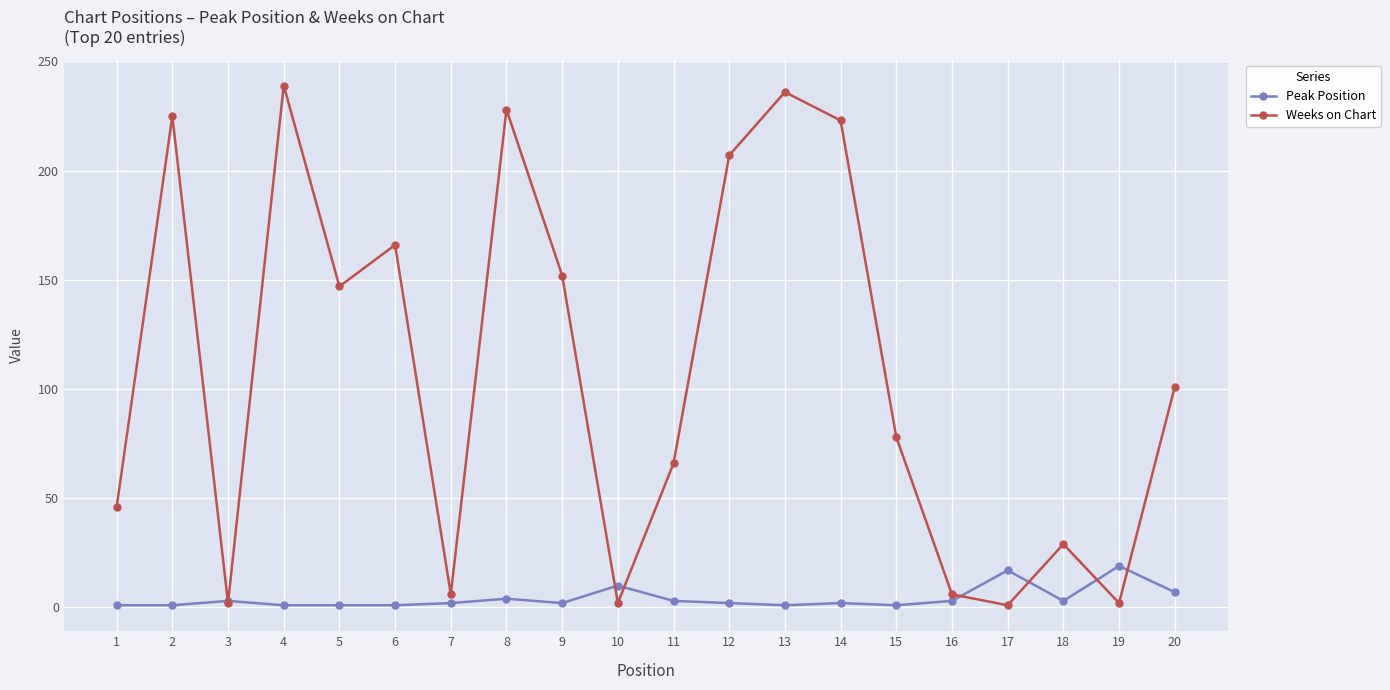

Is the value of Peak Position at 16 greater than the value of Weeks on Chart at 9?

No